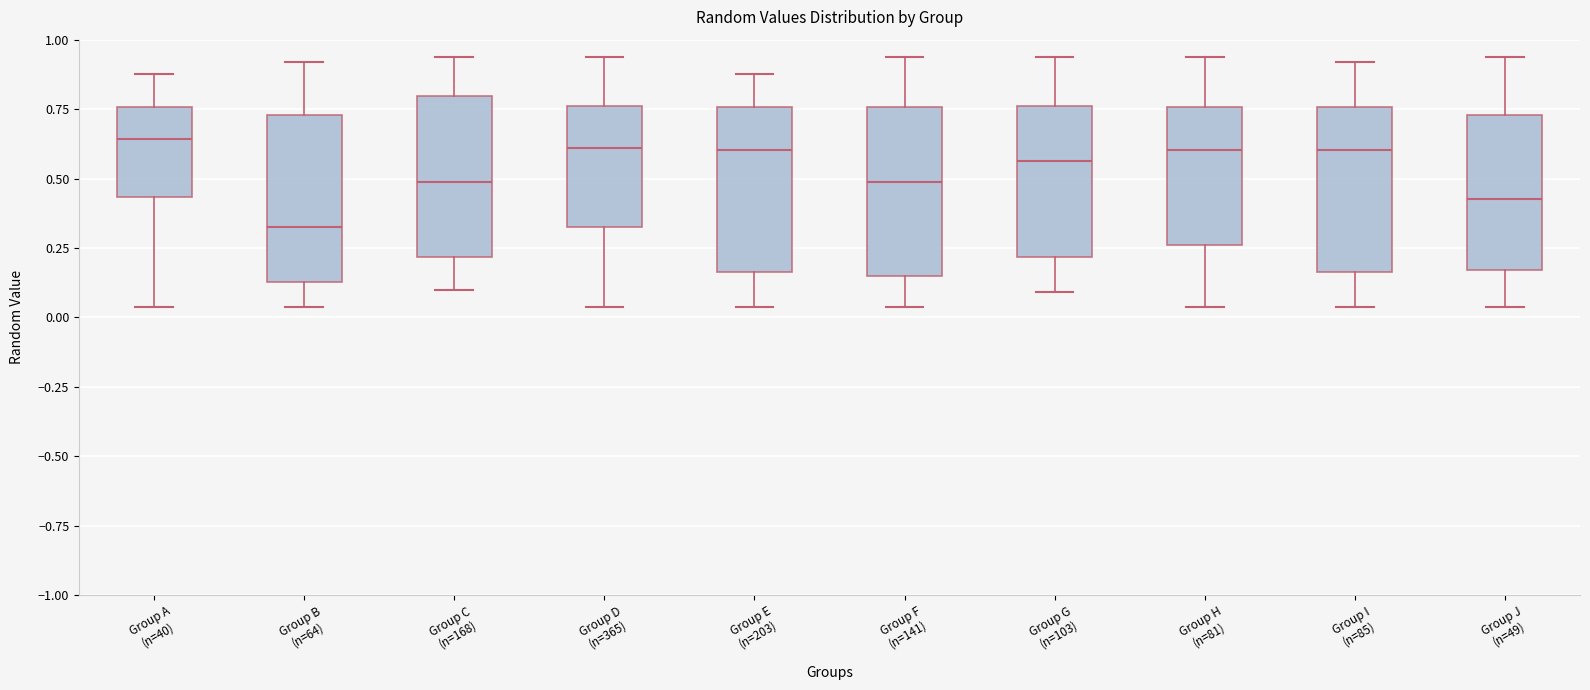

Reading left to right, read every box against the y-axis: the position of its median line, the range the box covers, and the ends of its whiskers. The values are not printed on the chart, so give them approximately, as read against the axis.

Group A (n=40): median 0.65, box 0.45 to 0.75, whiskers 0.05 to 0.90
Group B (n=64): median 0.35, box 0.15 to 0.75, whiskers 0.05 to 0.90
Group C (n=168): median 0.50, box 0.20 to 0.80, whiskers 0.10 to 0.95
Group D (n=365): median 0.60, box 0.35 to 0.75, whiskers 0.05 to 0.95
Group E (n=203): median 0.60, box 0.15 to 0.75, whiskers 0.05 to 0.90
Group F (n=141): median 0.50, box 0.15 to 0.75, whiskers 0.05 to 0.95
Group G (n=103): median 0.55, box 0.20 to 0.75, whiskers 0.10 to 0.95
Group H (n=81): median 0.60, box 0.25 to 0.75, whiskers 0.05 to 0.95
Group I (n=85): median 0.60, box 0.15 to 0.75, whiskers 0.05 to 0.90
Group J (n=49): median 0.45, box 0.15 to 0.75, whiskers 0.05 to 0.95